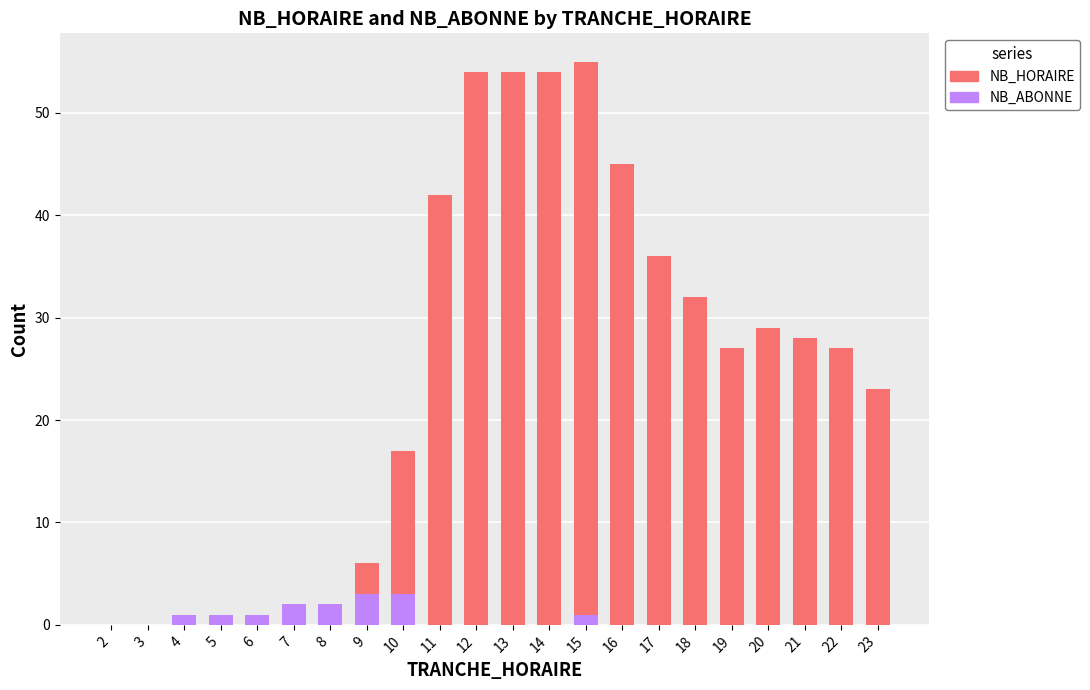

What is the total value across all series at 13?

54